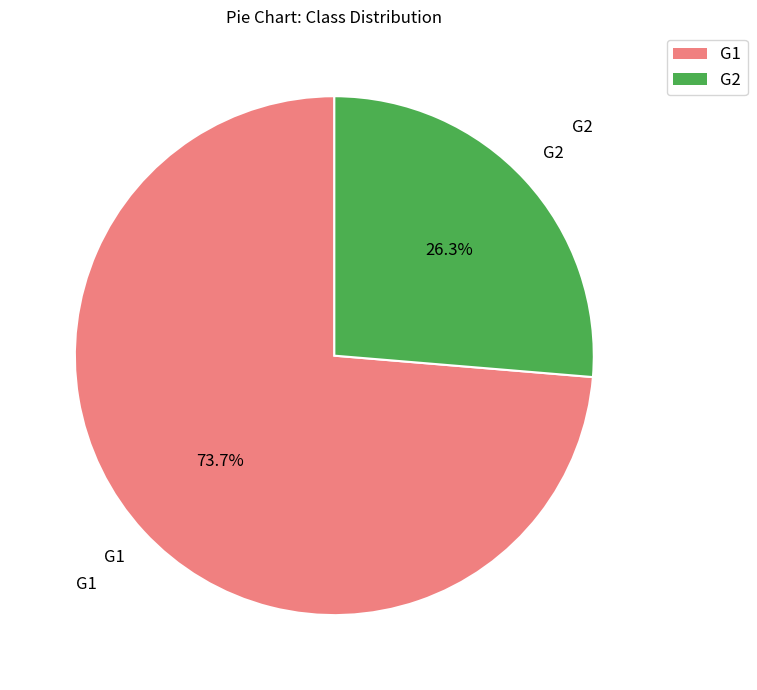

Count the number of slices in the pie.

2